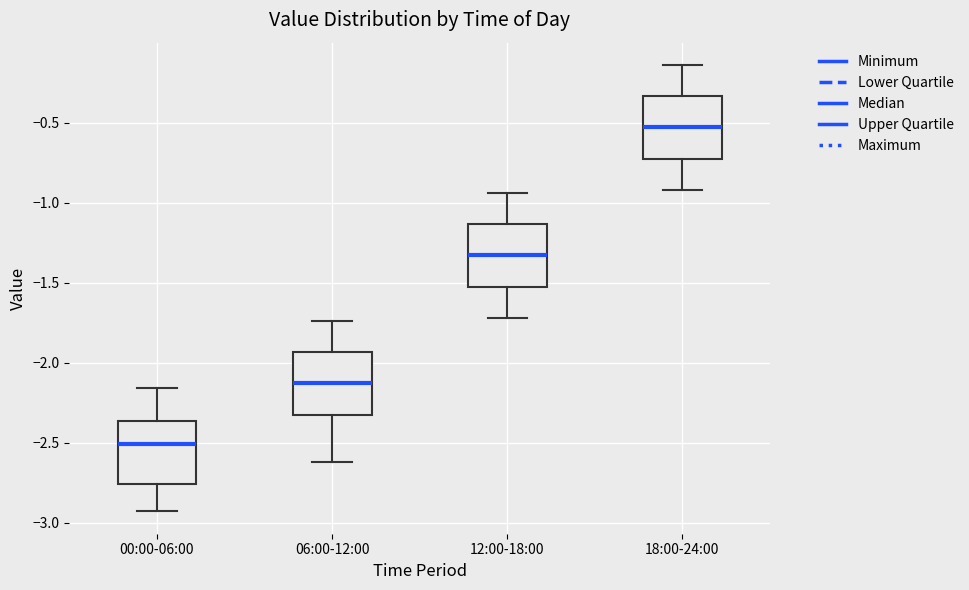

Which box has the lowest median line?

00:00-06:00